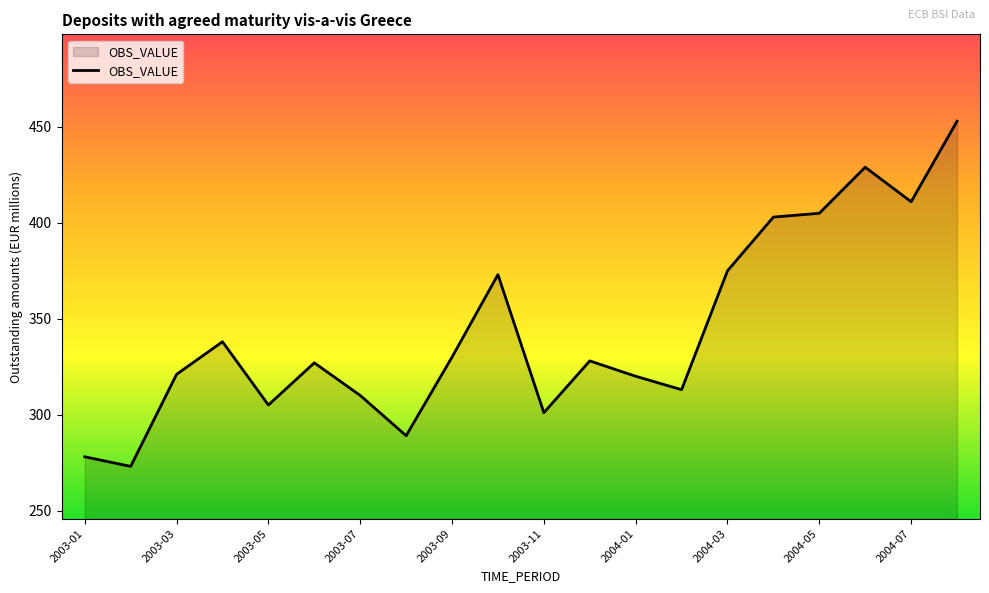

What is the maximum value shown in the chart?

453